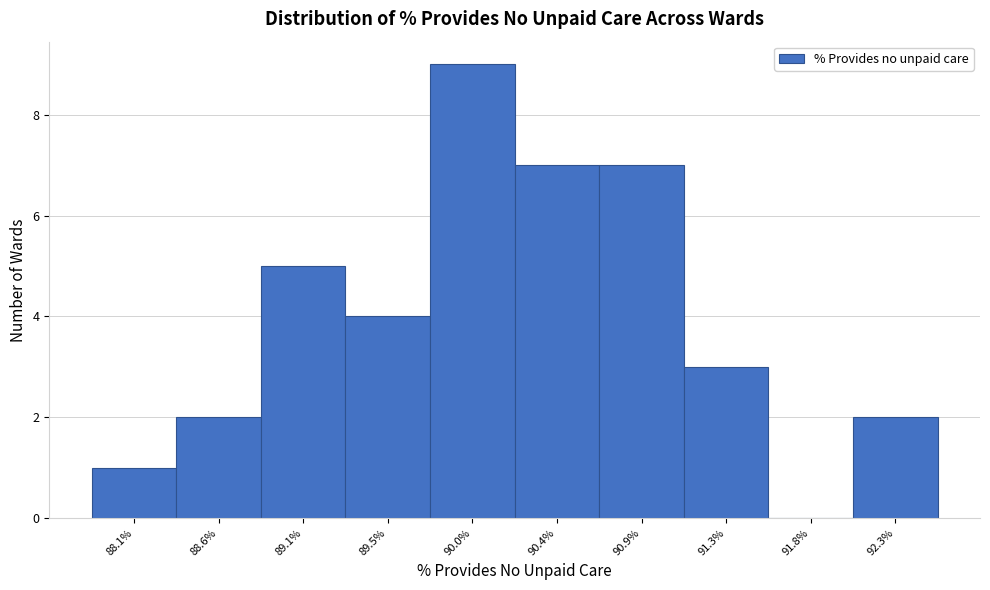

Reading right to left, extract all data points from this chart.

92.3%=2	91.8%=0	91.3%=3	90.9%=7	90.4%=7	90.0%=9	89.5%=4	89.1%=5	88.6%=2	88.1%=1